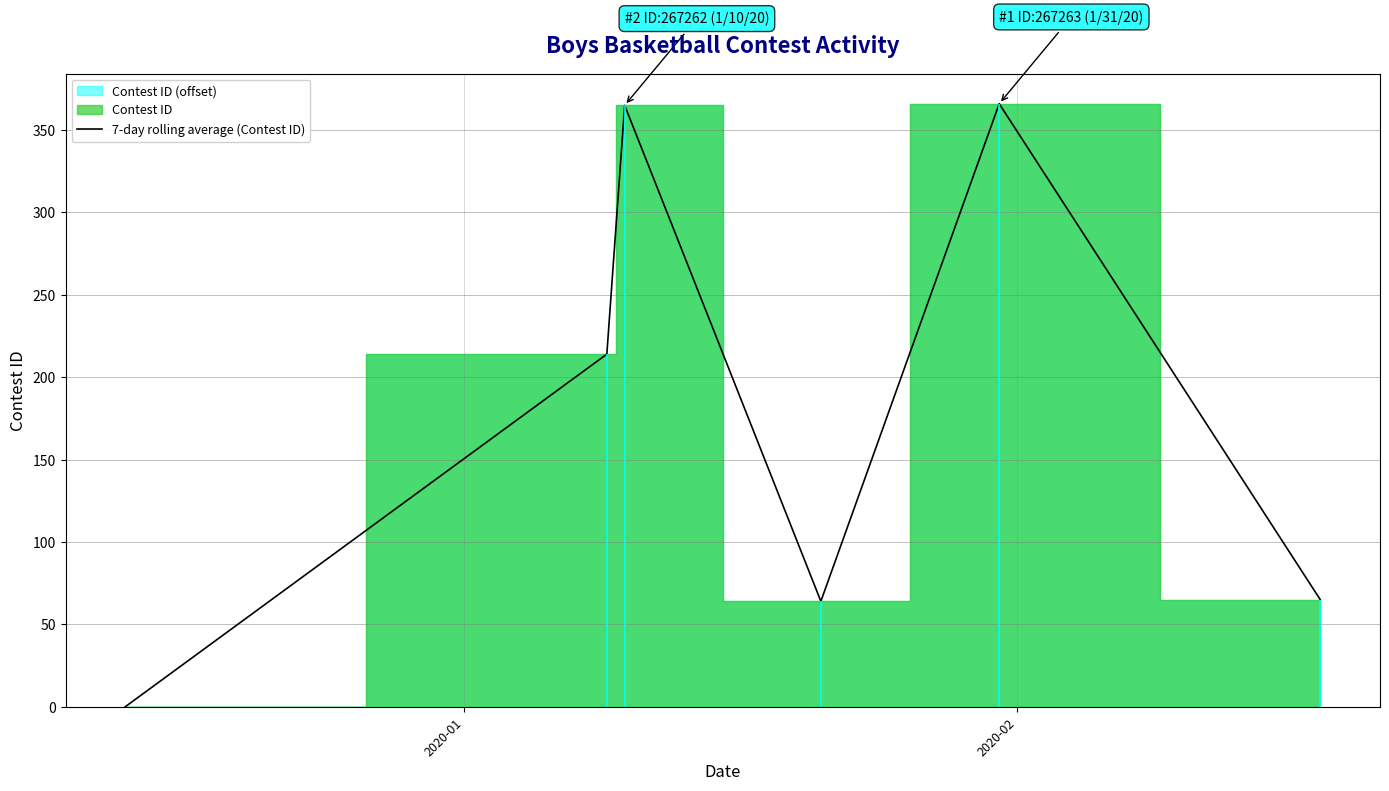

How many points are higher than both their immediate neighbors (excluding endpoints)?

2